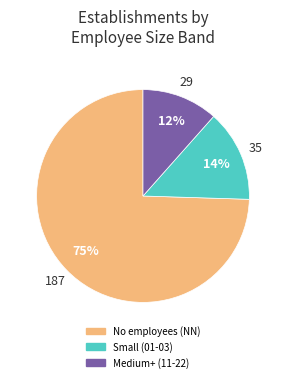

How many slices are in this pie chart?

3